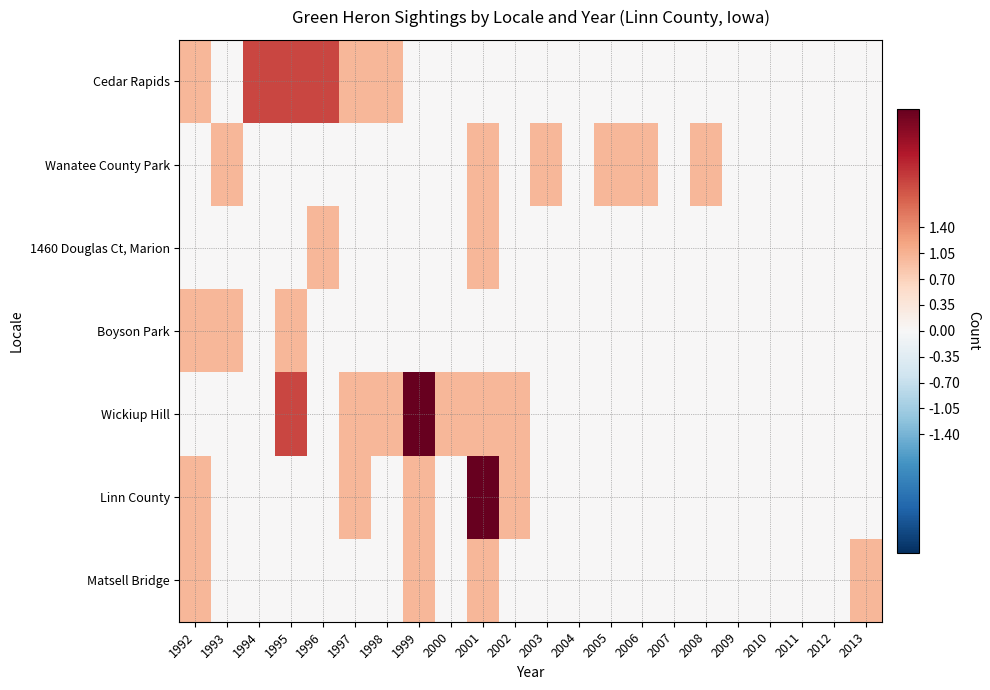

Reading left to right, list all the values displayed in this chart.

Cedar Rapids: 1992=1	1993=0	1994=2	1995=2	1996=2	1997=1	1998=1	1999=0	2000=0	2001=0	2002=0	2003=0	2004=0	2005=0	2006=0	2007=0	2008=0	2009=0	2010=0	2011=0	2012=0	2013=0
Wanatee County Park: 1992=0	1993=1	1994=0	1995=0	1996=0	1997=0	1998=0	1999=0	2000=0	2001=1	2002=0	2003=1	2004=0	2005=1	2006=1	2007=0	2008=1	2009=0	2010=0	2011=0	2012=0	2013=0
1460 Douglas Ct, Marion: 1992=0	1993=0	1994=0	1995=0	1996=1	1997=0	1998=0	1999=0	2000=0	2001=1	2002=0	2003=0	2004=0	2005=0	2006=0	2007=0	2008=0	2009=0	2010=0	2011=0	2012=0	2013=0
Boyson Park: 1992=1	1993=1	1994=0	1995=1	1996=0	1997=0	1998=0	1999=0	2000=0	2001=0	2002=0	2003=0	2004=0	2005=0	2006=0	2007=0	2008=0	2009=0	2010=0	2011=0	2012=0	2013=0
Wickiup Hill: 1992=0	1993=0	1994=0	1995=2	1996=0	1997=1	1998=1	1999=3	2000=1	2001=1	2002=1	2003=0	2004=0	2005=0	2006=0	2007=0	2008=0	2009=0	2010=0	2011=0	2012=0	2013=0
Linn County: 1992=1	1993=0	1994=0	1995=0	1996=0	1997=1	1998=0	1999=1	2000=0	2001=3	2002=1	2003=0	2004=0	2005=0	2006=0	2007=0	2008=0	2009=0	2010=0	2011=0	2012=0	2013=0
Matsell Bridge: 1992=1	1993=0	1994=0	1995=0	1996=0	1997=0	1998=0	1999=1	2000=0	2001=1	2002=0	2003=0	2004=0	2005=0	2006=0	2007=0	2008=0	2009=0	2010=0	2011=0	2012=0	2013=1